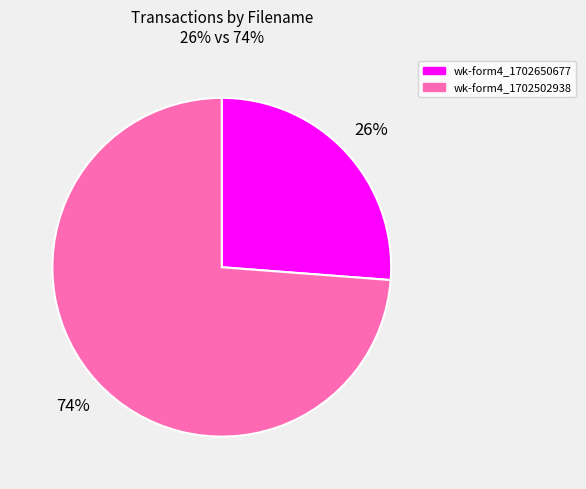

To the nearest percent, what is the difference between the largest and smallest slice percentages?

48%